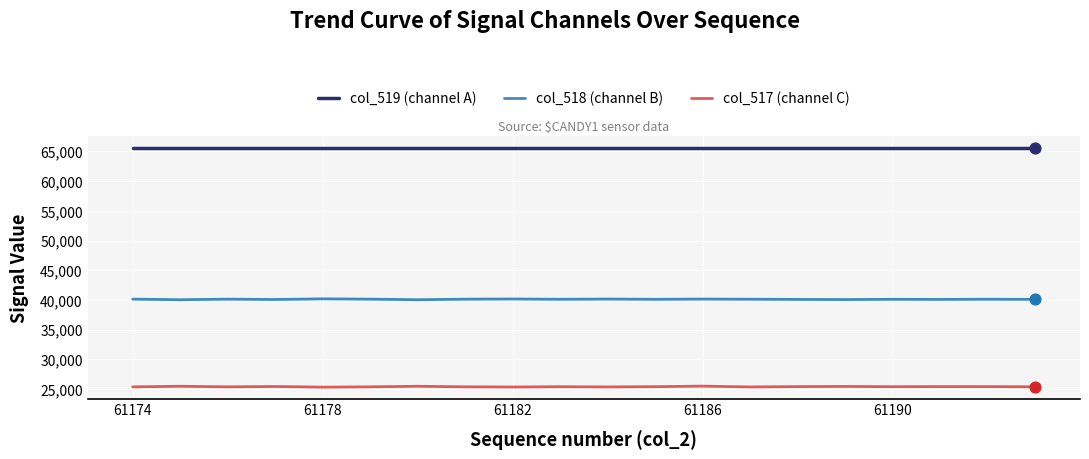

What is the maximum value shown in the chart?

65535